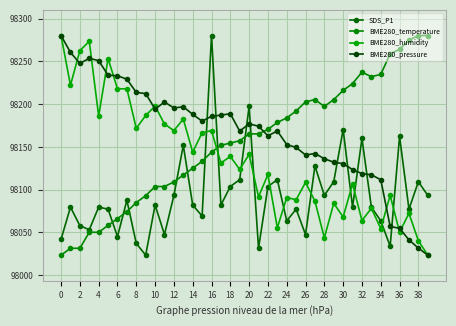

What is the minimum value shown in the chart?

98023.3